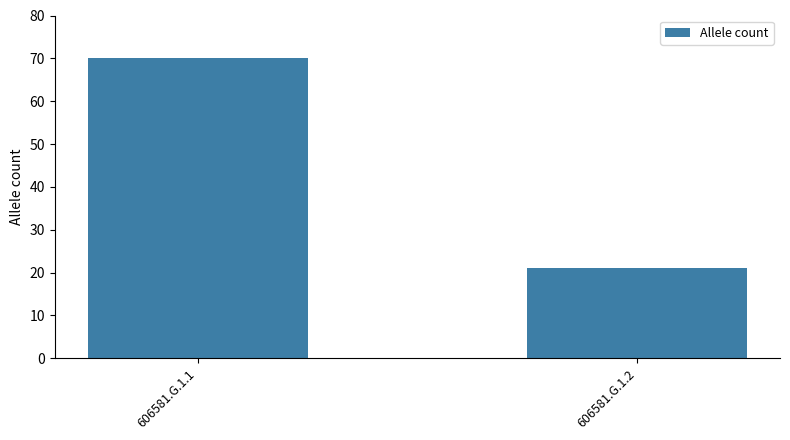

Which label corresponds to the smallest value in the chart?

606581.G.1.2